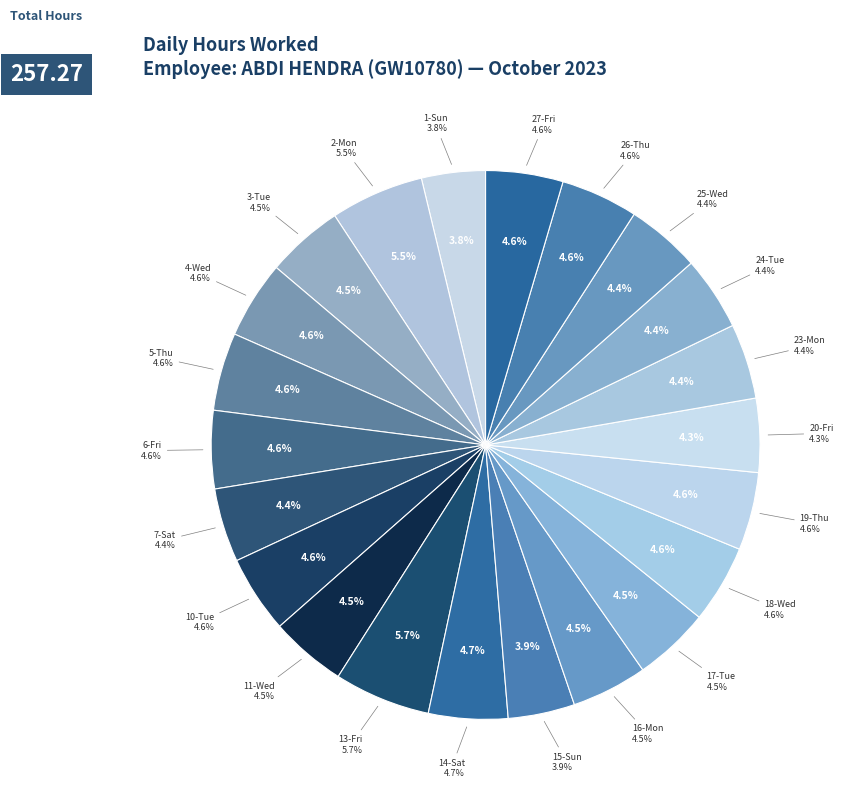

To the nearest percent, what portion does 10-Tue represent?

5%